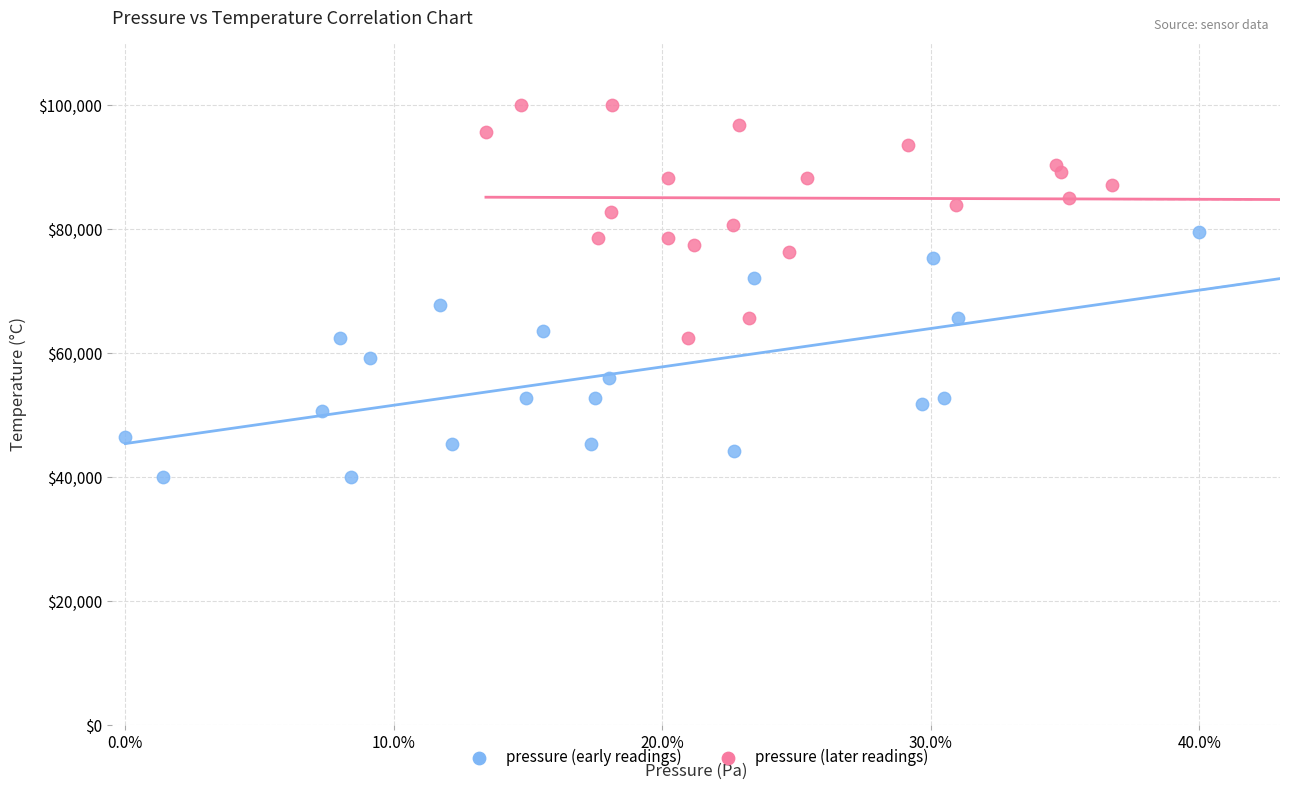

What are all the series names shown in the legend?

pressure (early readings), pressure (later readings)